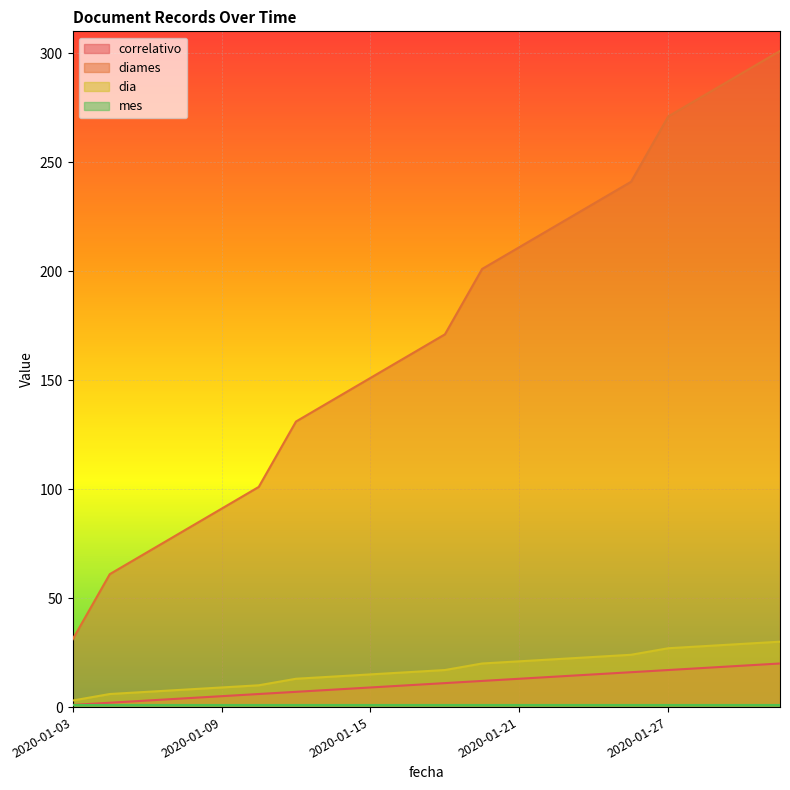

How many data points does each series have?

20